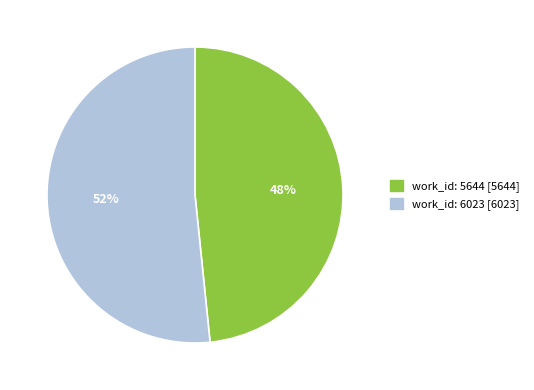

True or false: work_id: 6023 accounts for 37% of the total.

False